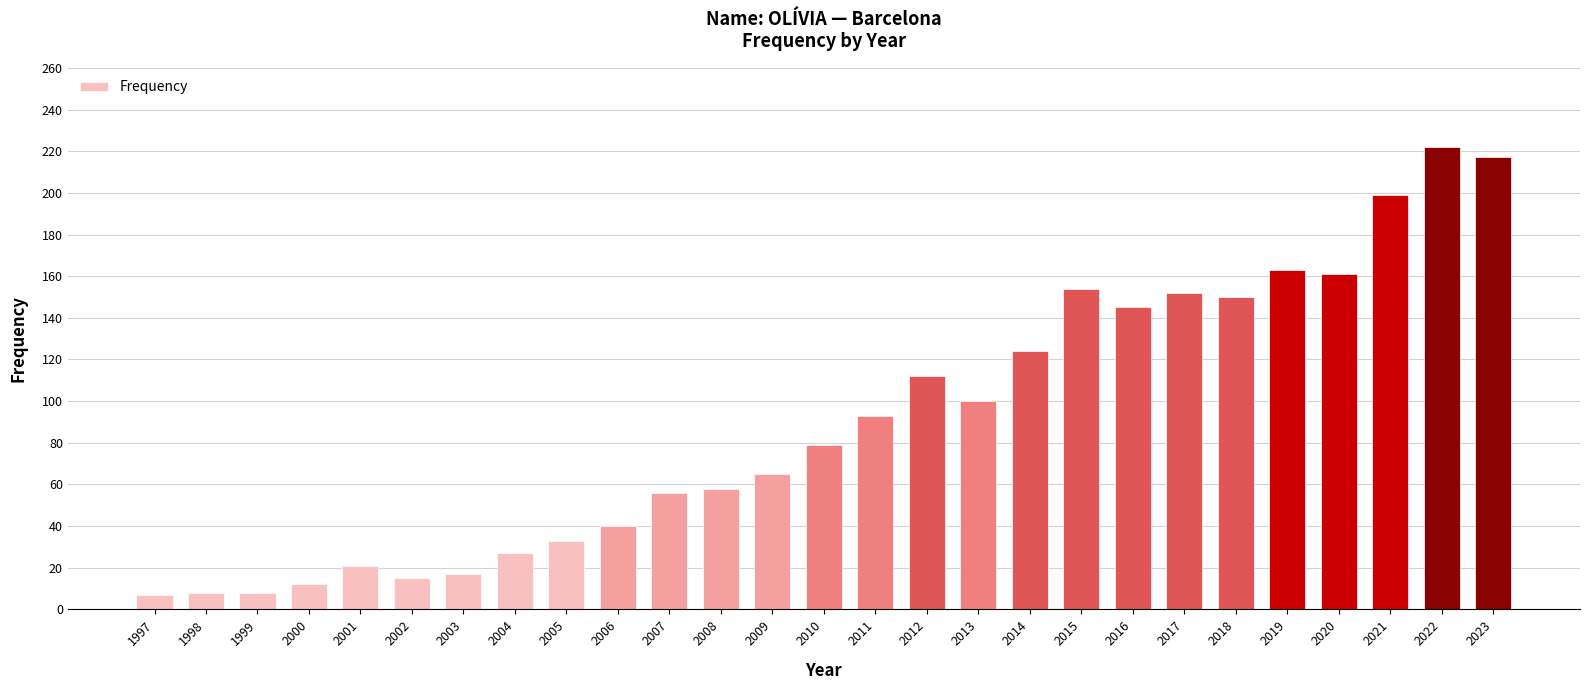

The value at 2007 is 56. True or false?

True